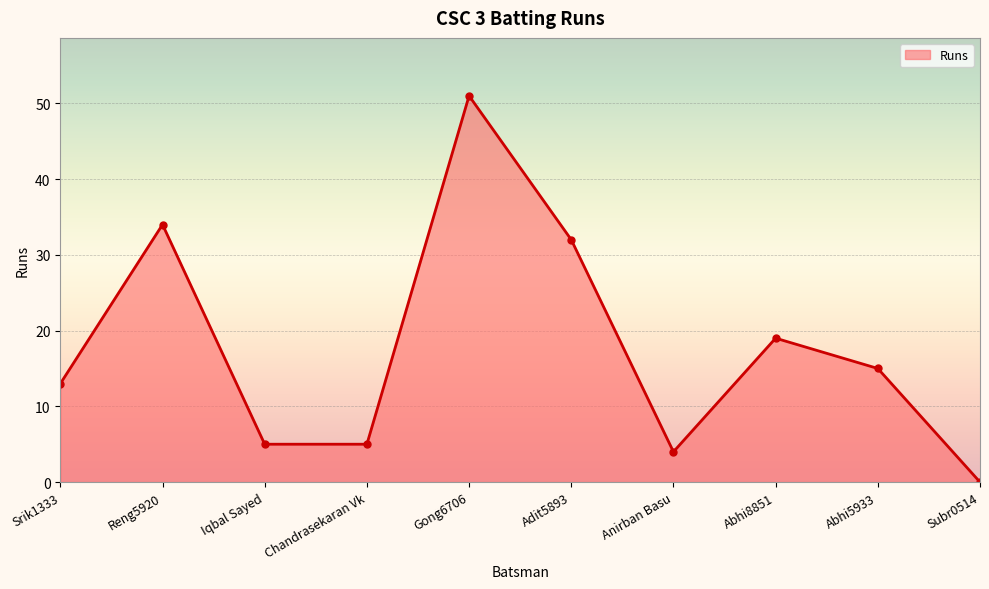

Reading left to right, what are all the values shown in this chart?

Srik1333=13	Reng5920=34	Iqbal Sayed=5	Chandrasekaran Vk=5	Gong6706=51	Adit5893=32	Anirban Basu=4	Abhi8851=19	Abhi5933=15	Subr0514=0